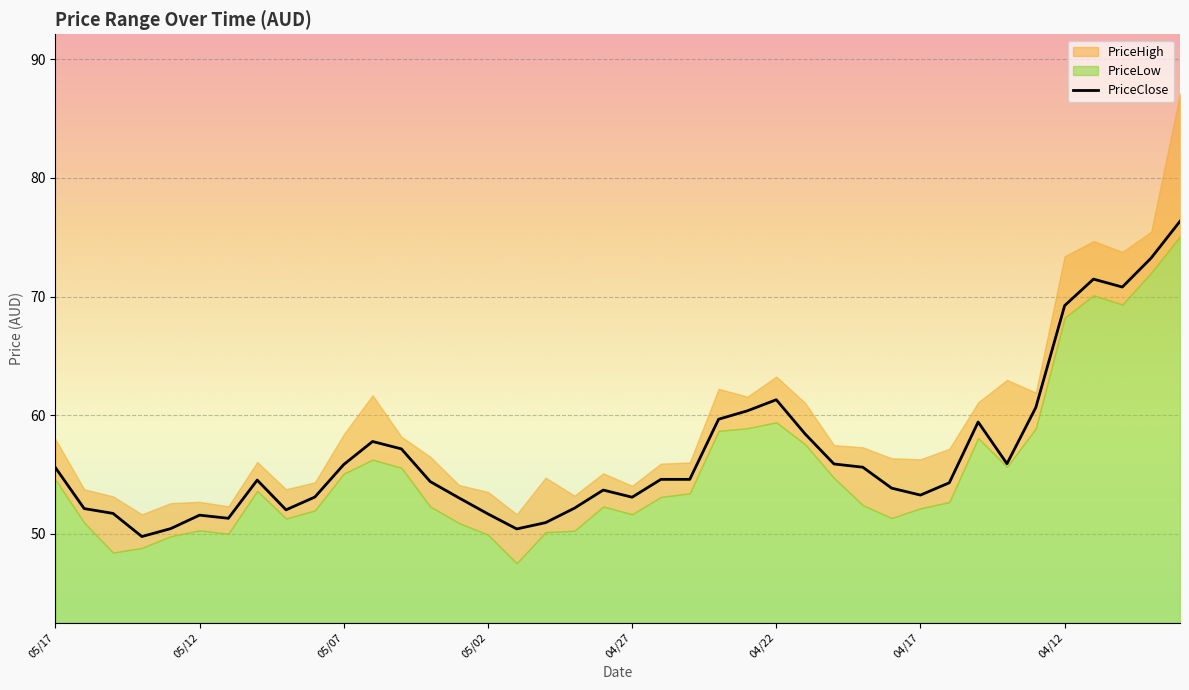

What is the highest value of the PriceClose series?

76.3